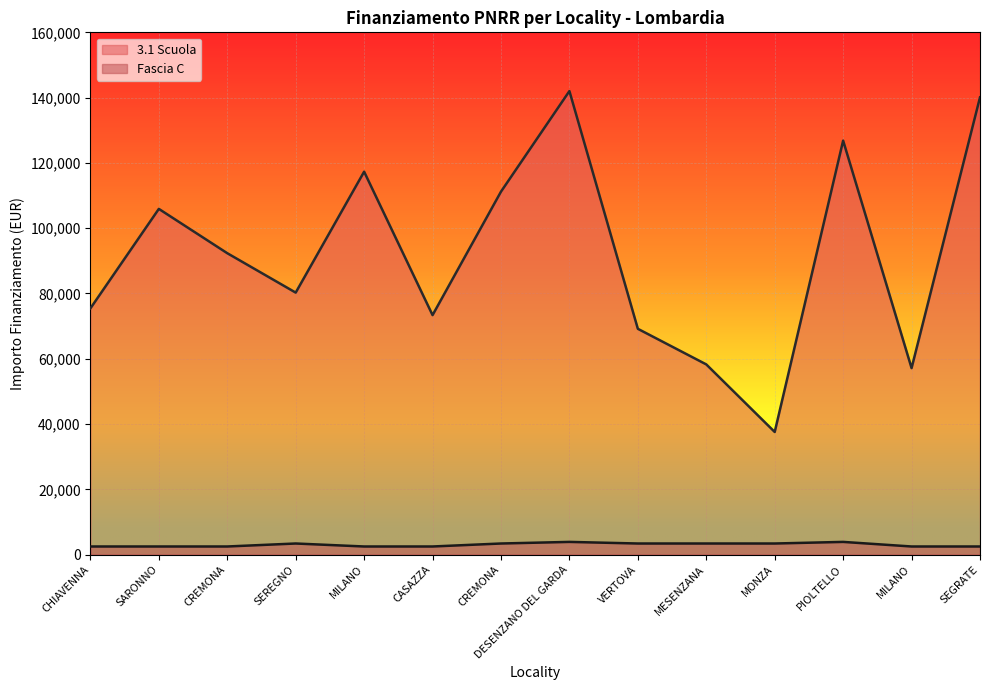

What is the value of the Fascia C point at the 6th from the left?

2498.0